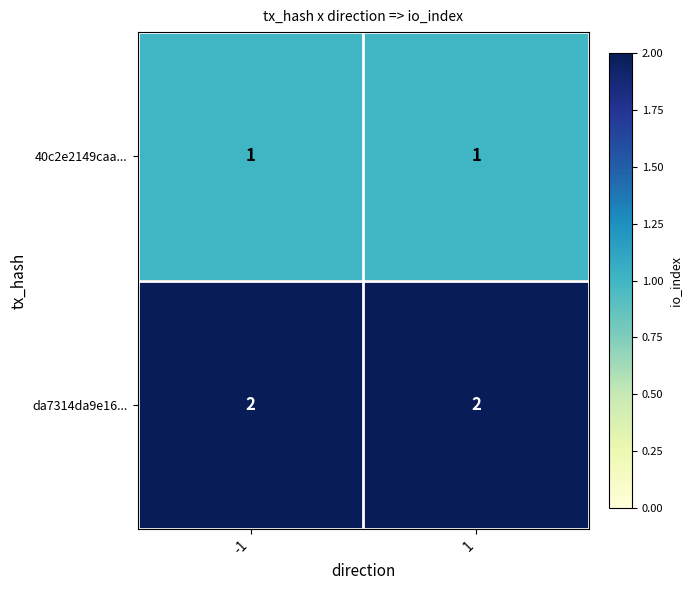

Rank the series by their average value, from lowest to highest.

40c2e2149caa..., da7314da9e16...